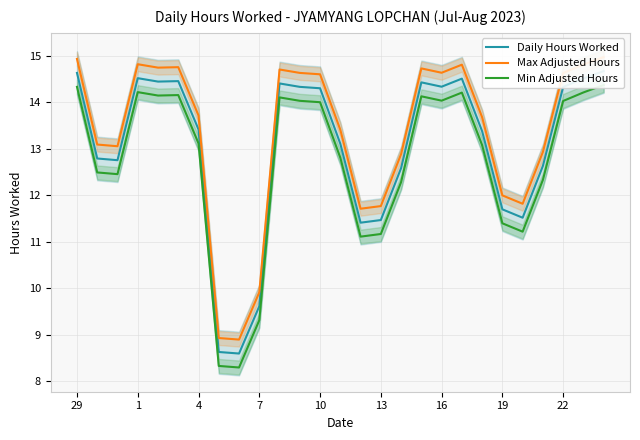

True or false: Max Adjusted Hours has more than 2 points higher than both neighbors.

True